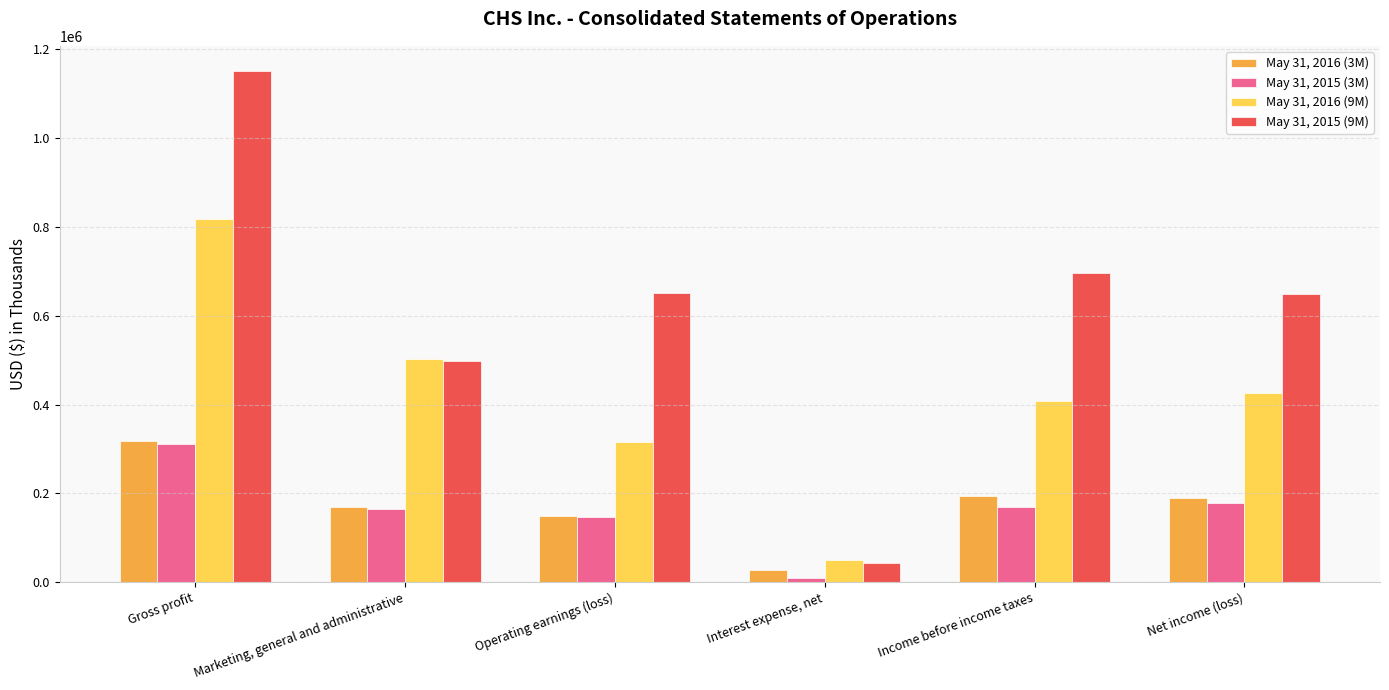

How many bars are there in each group?

4